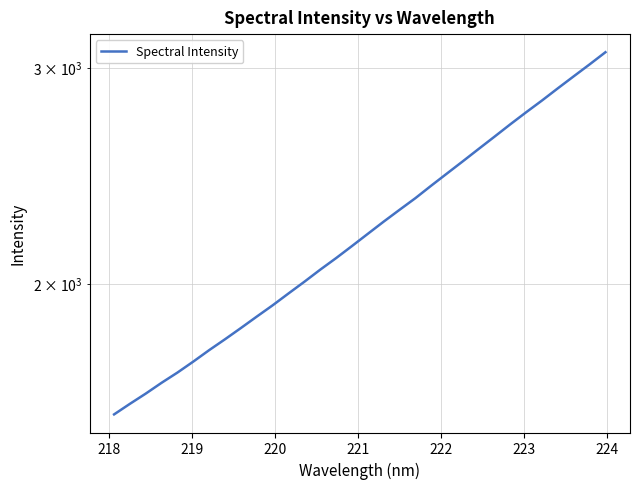

The value at 11 is 3376.9. True or false?

False